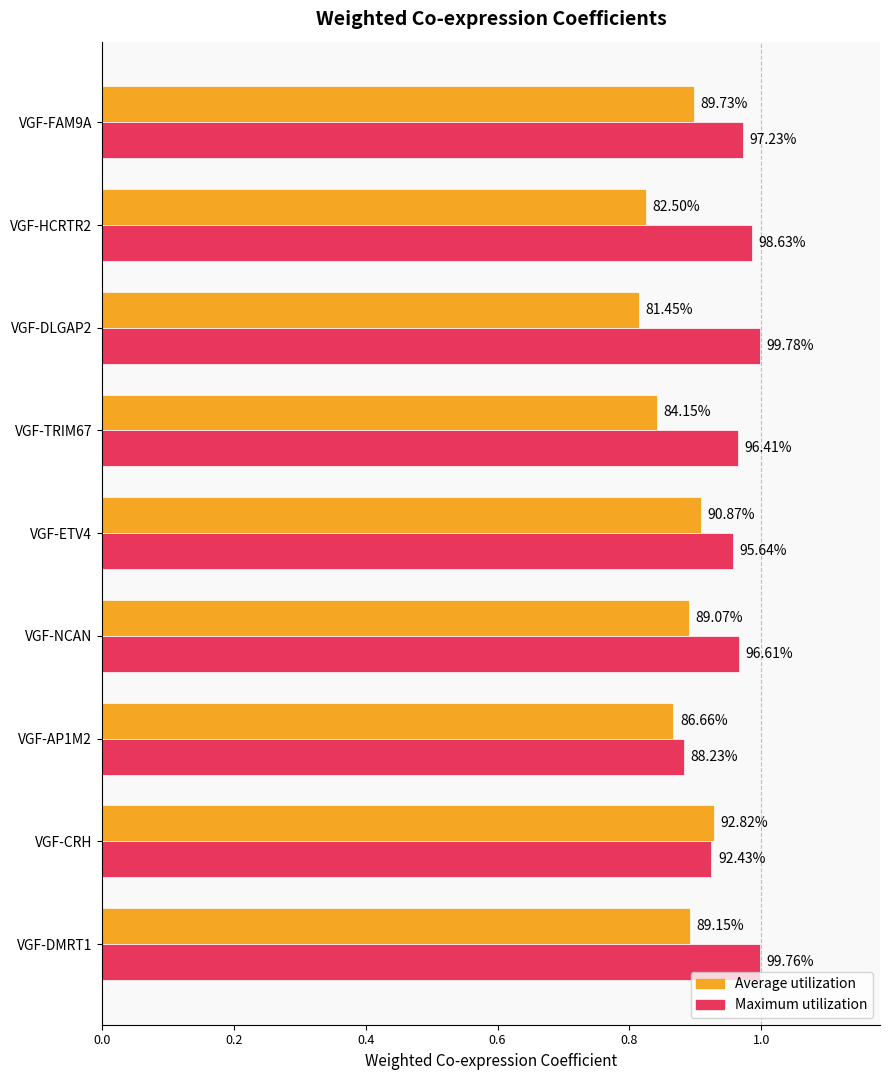

What are all the series names shown in the legend?

Average utilization, Maximum utilization